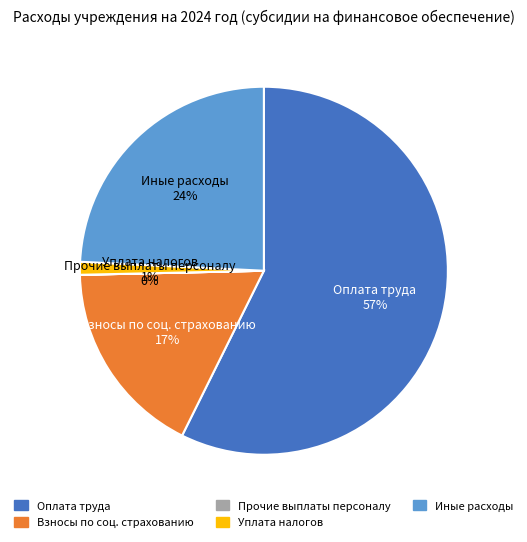

Is there a majority slice in this chart?

Yes